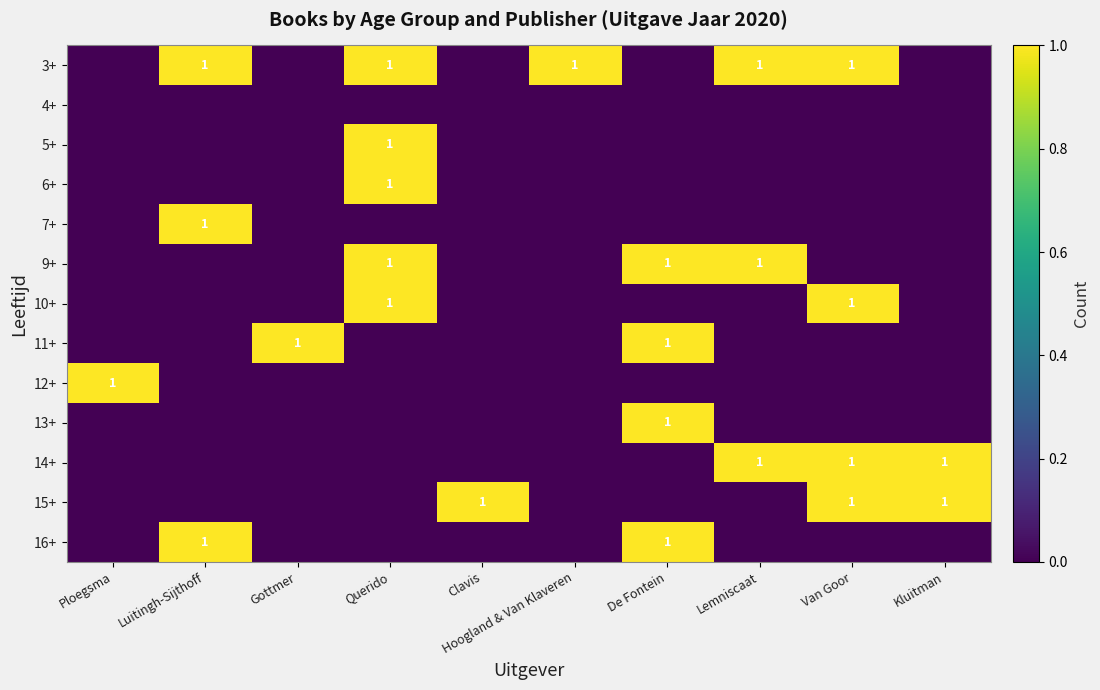

Which category has the lowest value across all series?

Ploegsma